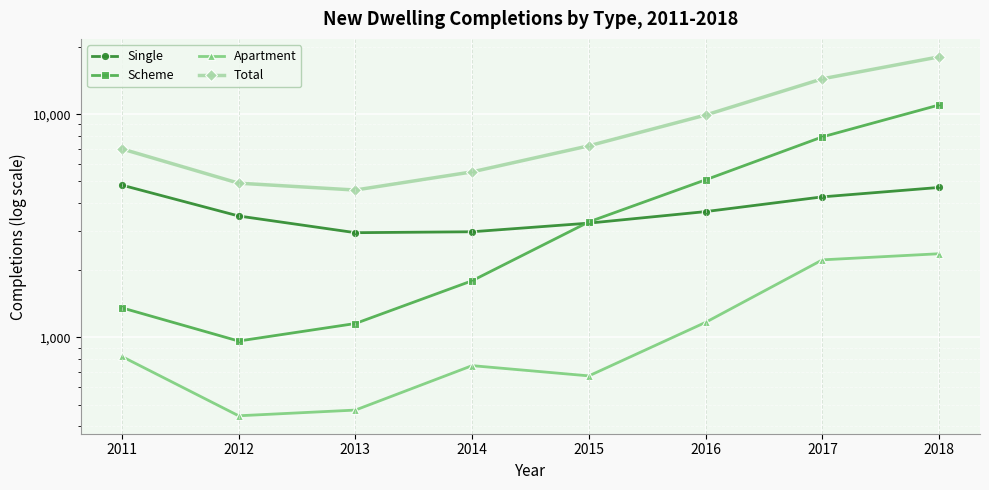

At how many categories does at least one series exceed 16984?

1